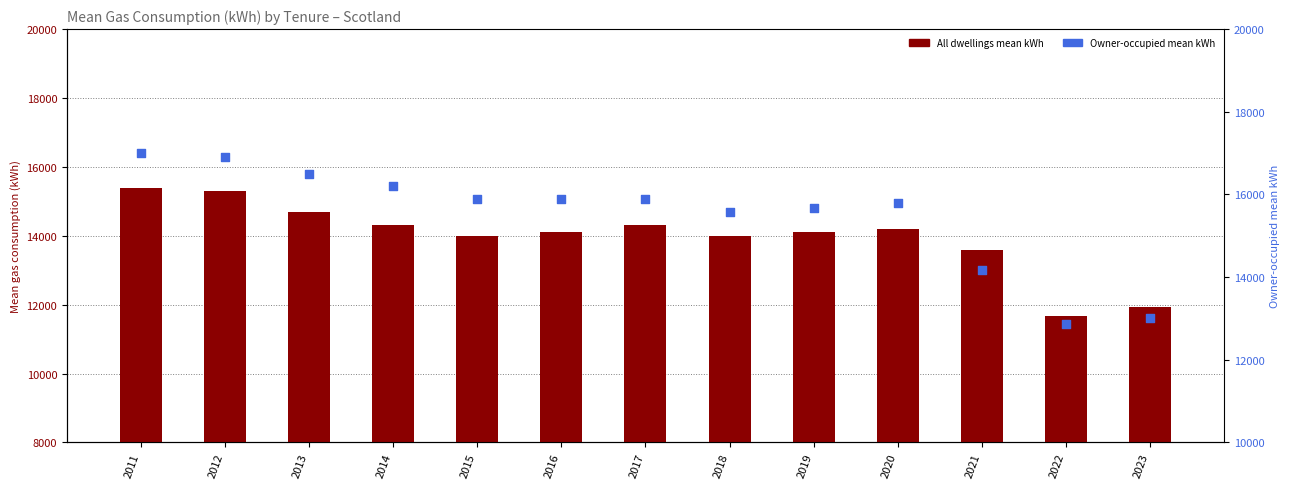

Is the value of Owner-occupied (mean kWh) at 2012 greater than the value of All dwellings (mean kWh) at 2022?

Yes